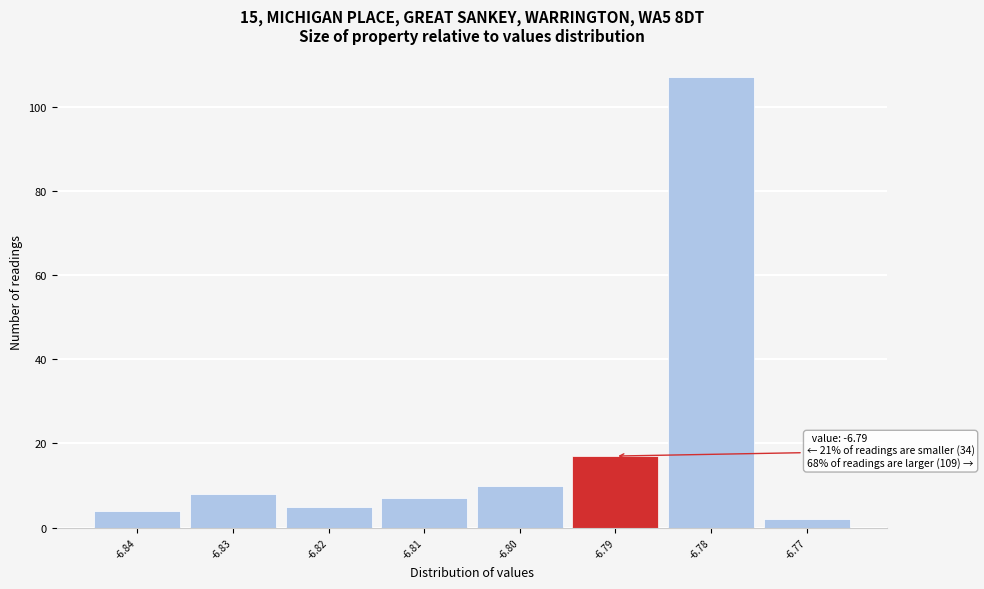

Which range on the x-axis has the tallest bar?

-6.785 to -6.775